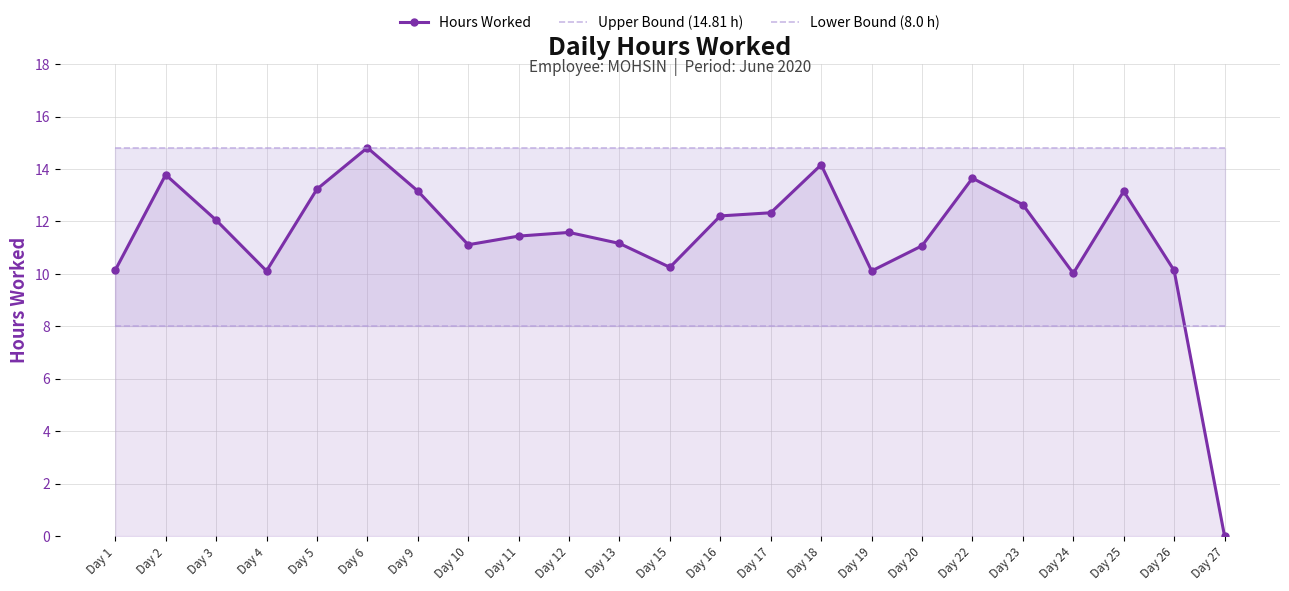

The value of Hours Worked at Day 9 is 13.2. True or false?

True